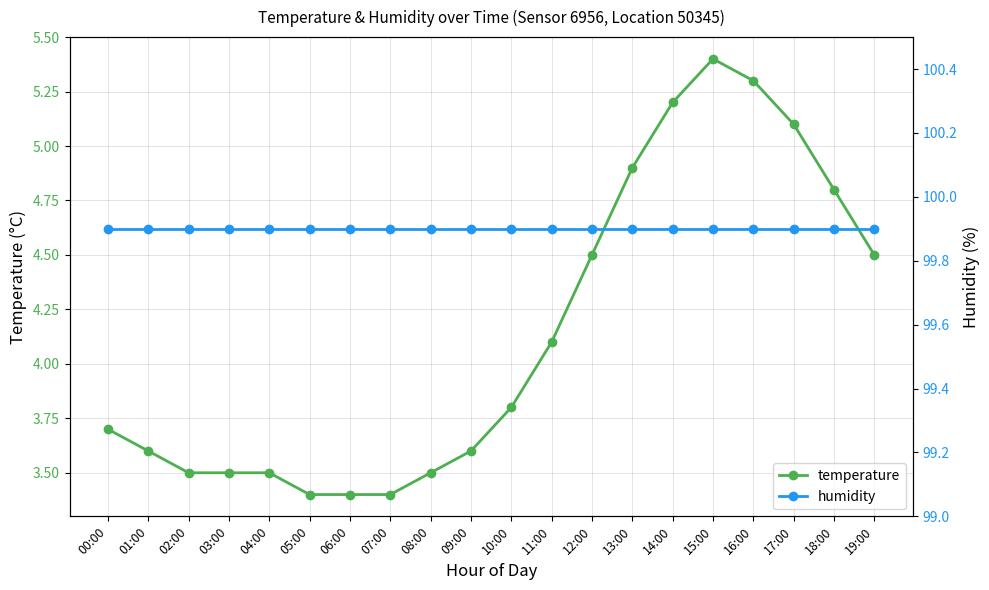

Reading left to right, extract all data points from this chart.

temperature: 00:00=3.7	01:00=3.6	02:00=3.5	03:00=3.5	04:00=3.5	05:00=3.4	06:00=3.4	07:00=3.4	08:00=3.5	09:00=3.6	10:00=3.8	11:00=4.1	12:00=4.5	13:00=4.9	14:00=5.2	15:00=5.4	16:00=5.3	17:00=5.1	18:00=4.8	19:00=4.5
humidity: 00:00=99.9	01:00=99.9	02:00=99.9	03:00=99.9	04:00=99.9	05:00=99.9	06:00=99.9	07:00=99.9	08:00=99.9	09:00=99.9	10:00=99.9	11:00=99.9	12:00=99.9	13:00=99.9	14:00=99.9	15:00=99.9	16:00=99.9	17:00=99.9	18:00=99.9	19:00=99.9